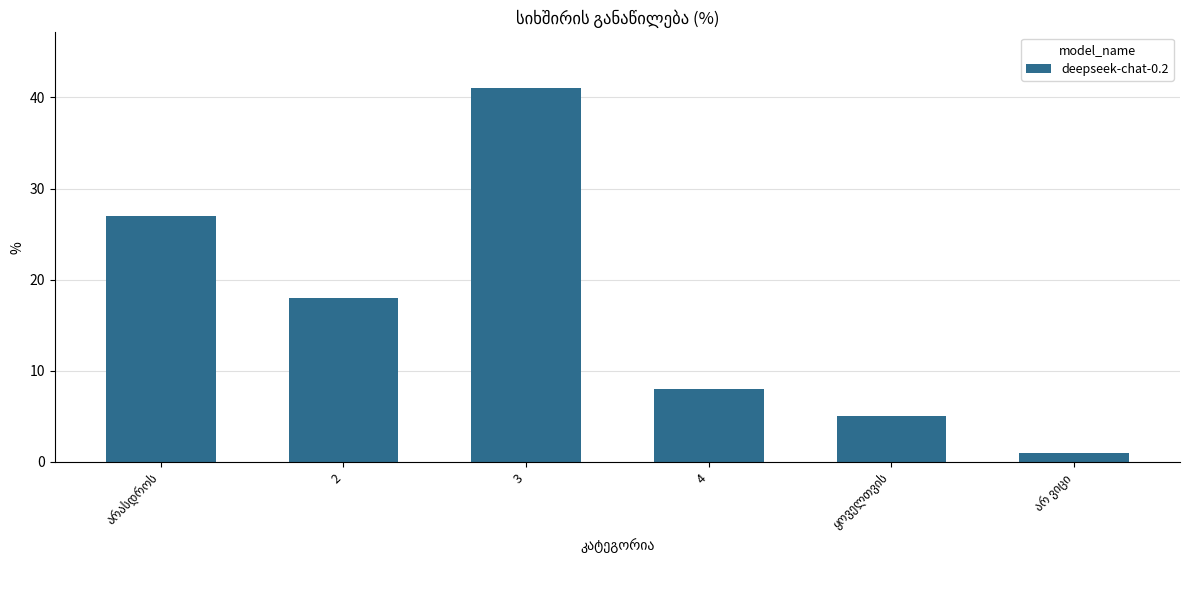

The value at 3 is 10. True or false?

False